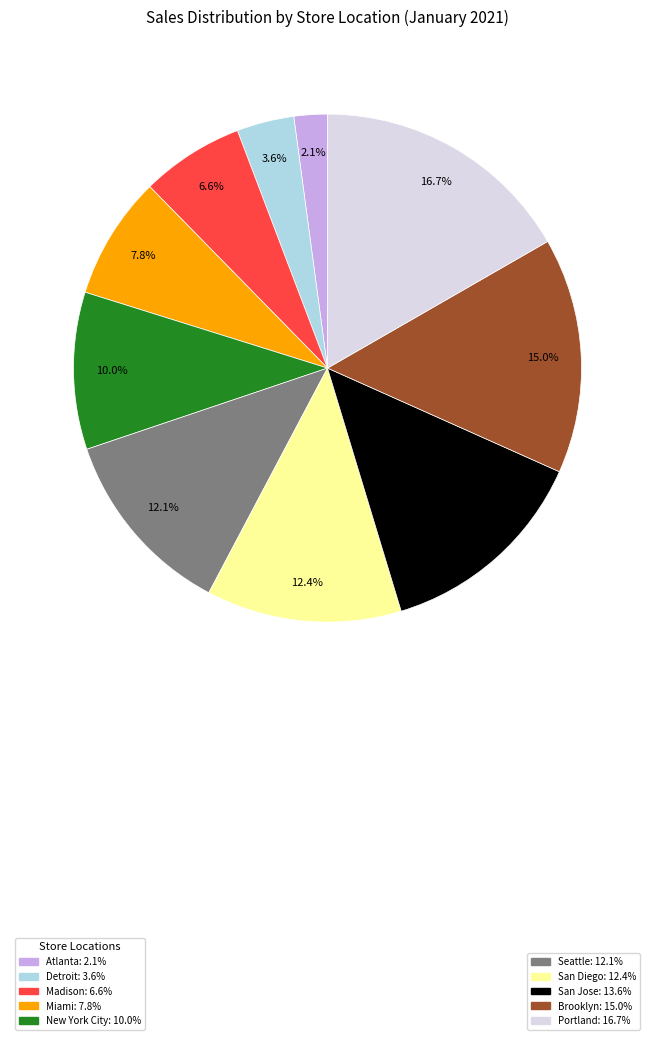

Is there a majority slice in this chart?

No